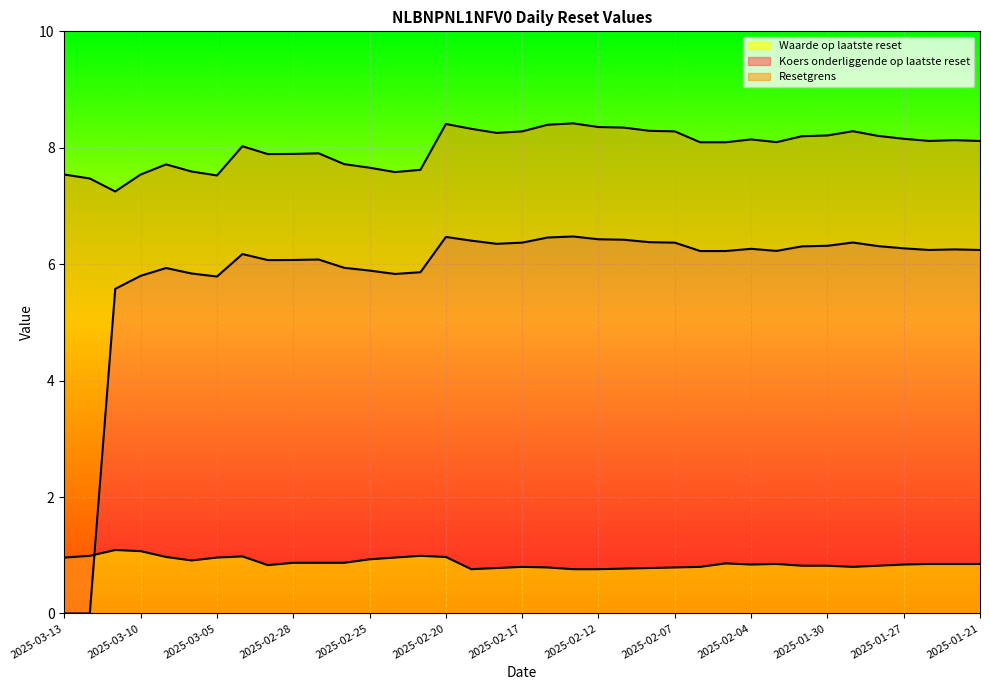

What is the greatest value displayed?

8.4